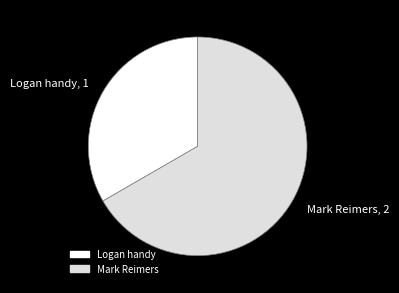

Does Mark Reimers represent more than half of the total?

Yes